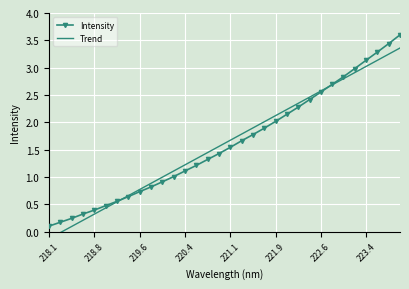

What is the maximum value for Intensity?

3.6